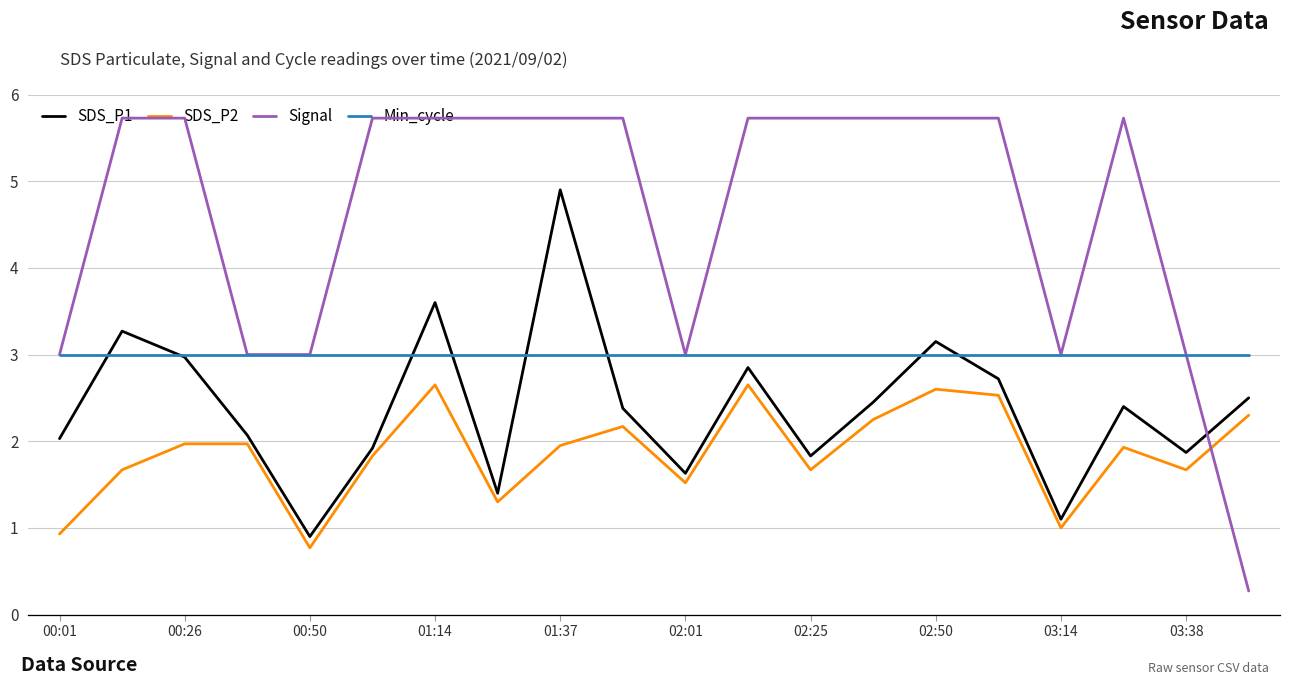

What is the difference between the second highest and second lowest values in the SDS_P2 series?

1.7